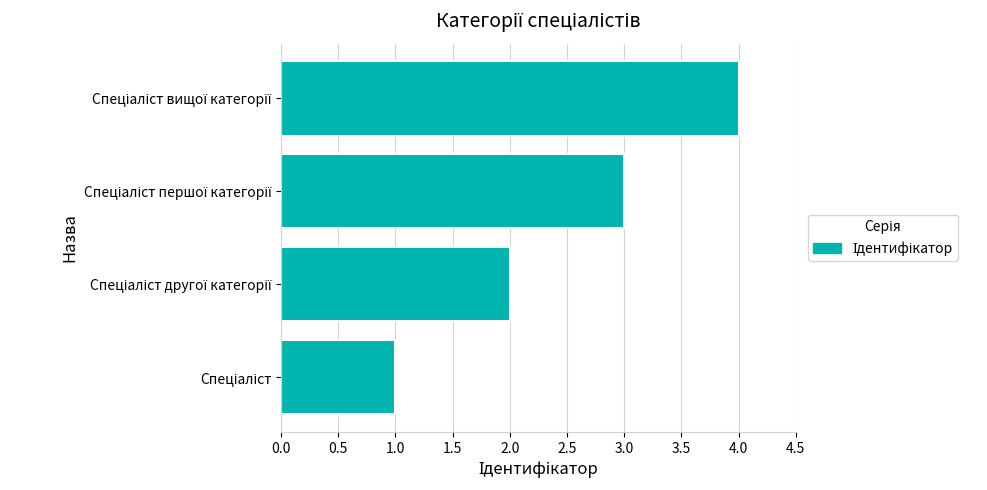

What is the sum of all values?

10